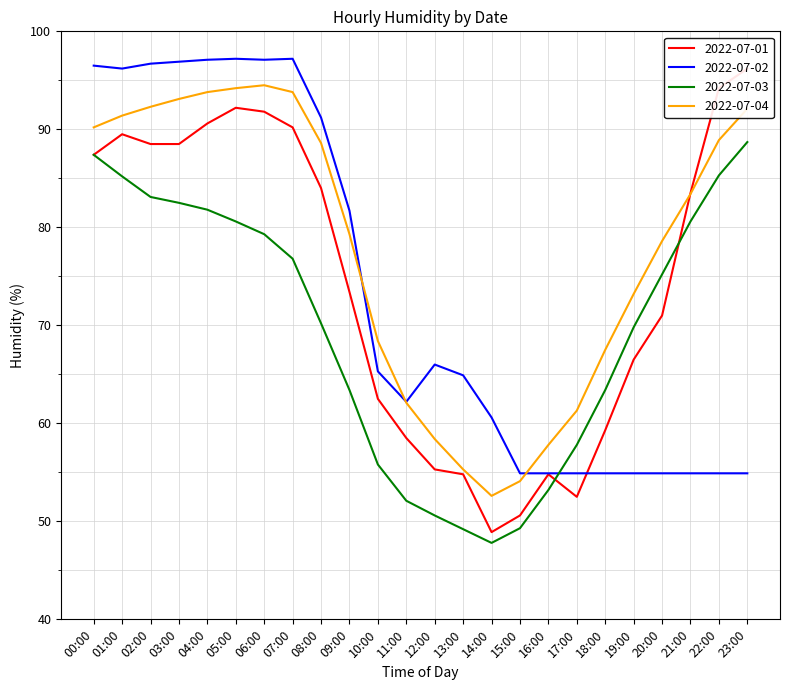

Rank the series by their maximum value, from highest to lowest.

2022-07-02, 2022-07-01, 2022-07-04, 2022-07-03